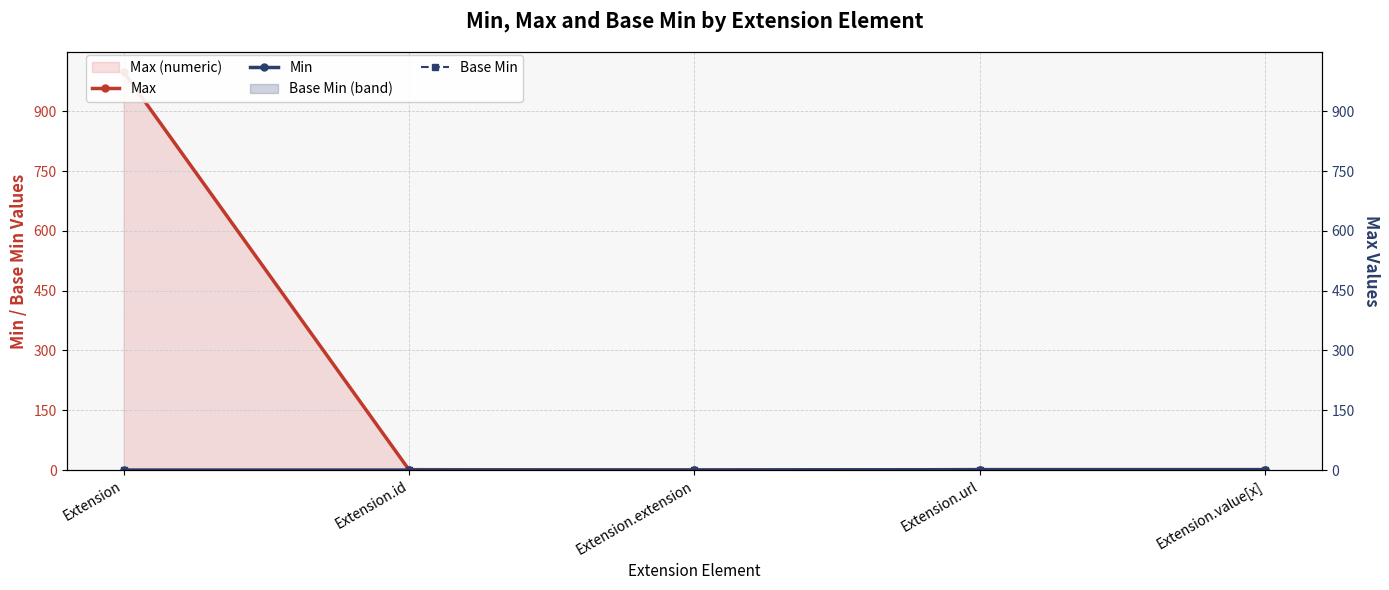

How many lines are shown in the chart?

3